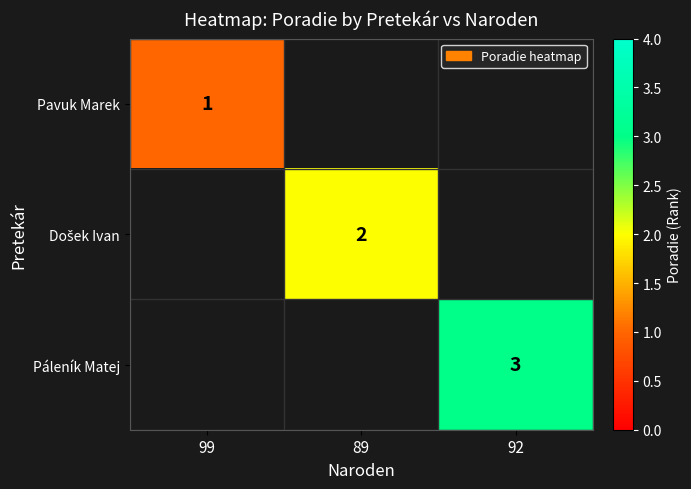

The Páleník Matej series shows 1 at 92. True or false?

False